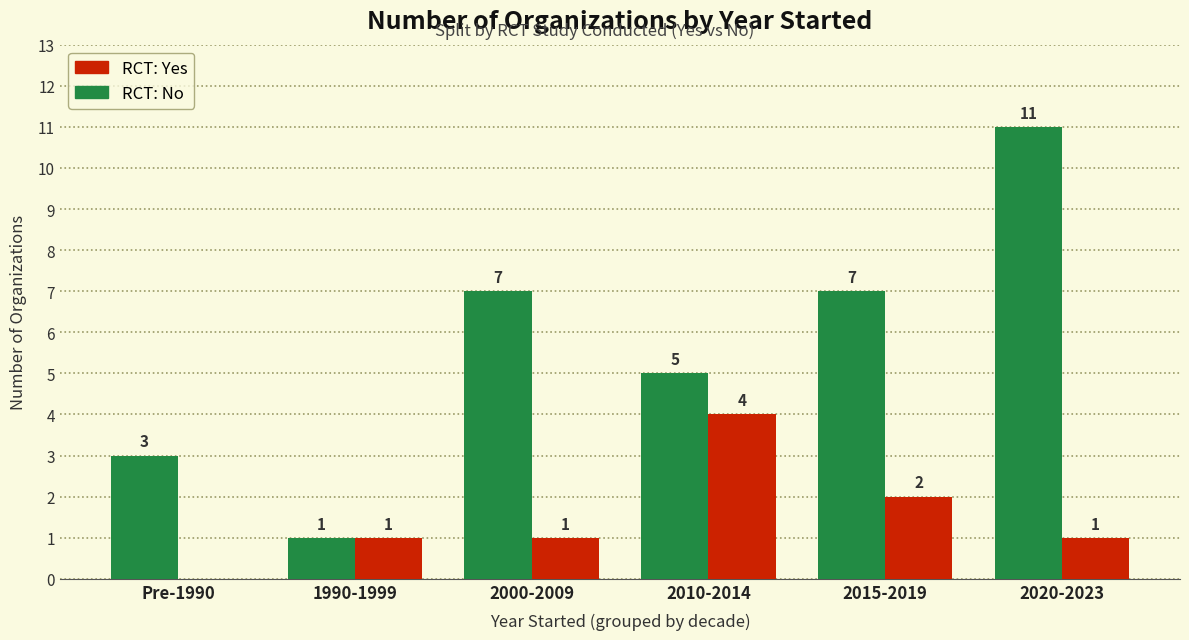

Which series has the largest range (max minus min)?

RCT: No